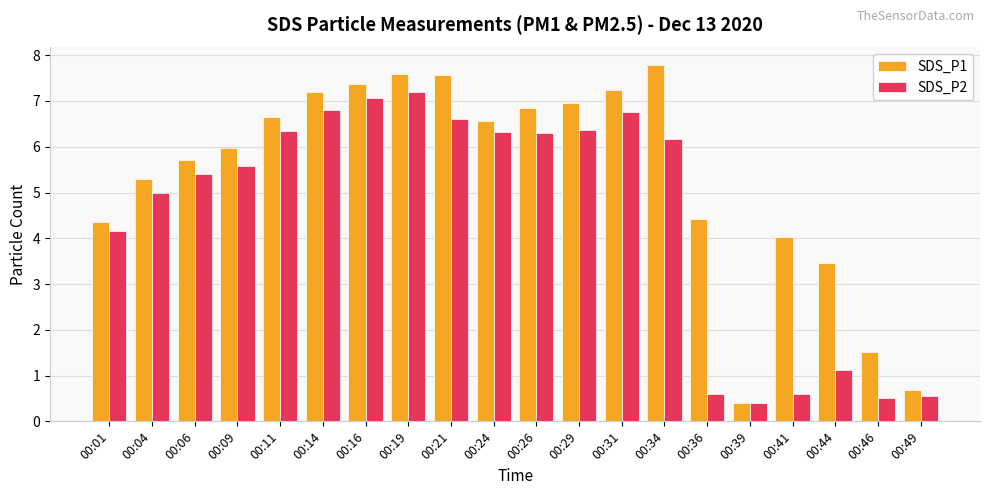

Which series has the largest total across all categories?

SDS_P1